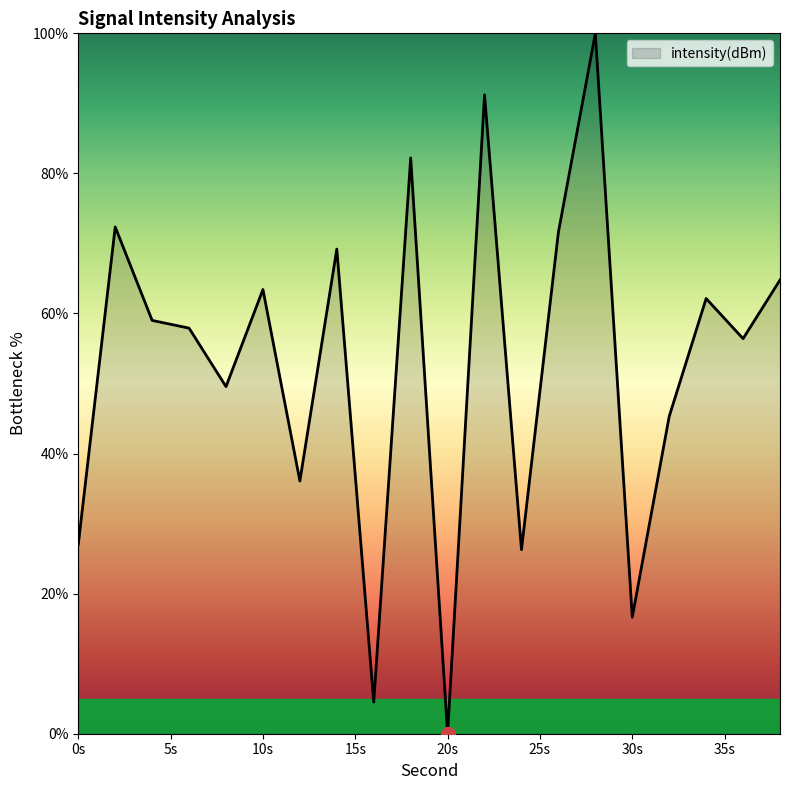

What is the difference between the maximum and minimum values?

100.0